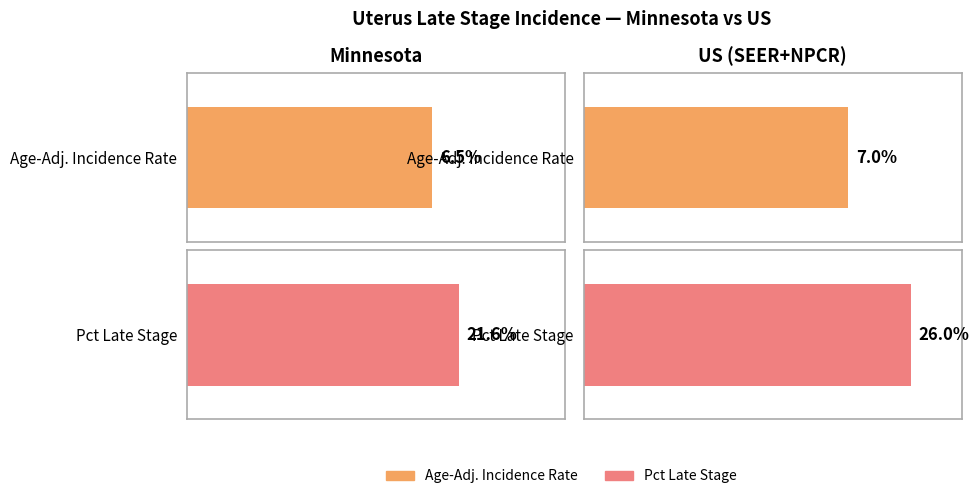

List the series in order of their peak value, lowest first.

Age-Adjusted Incidence Rate, Percent of Cases with Late Stage